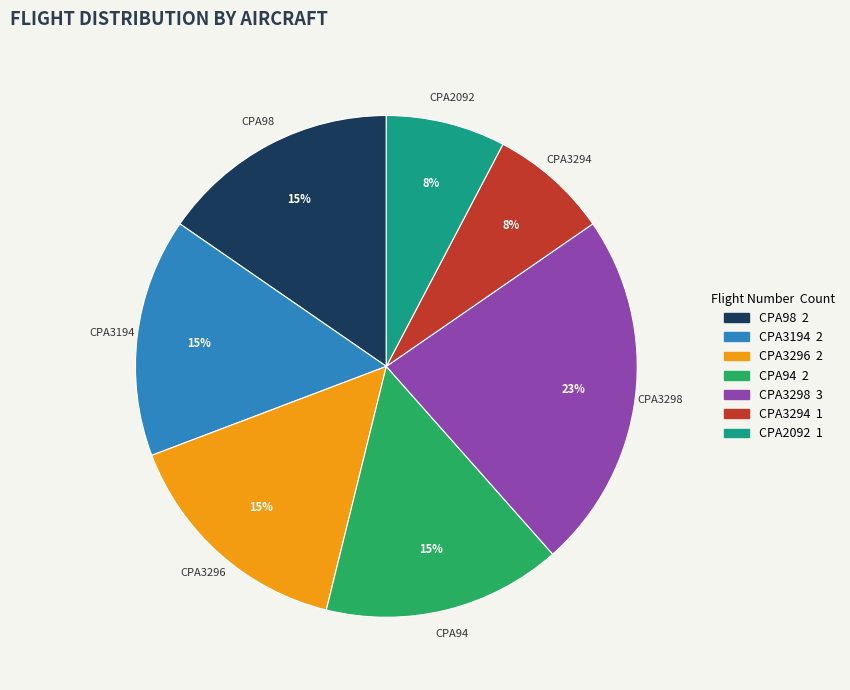

Count the number of slices in the pie.

7